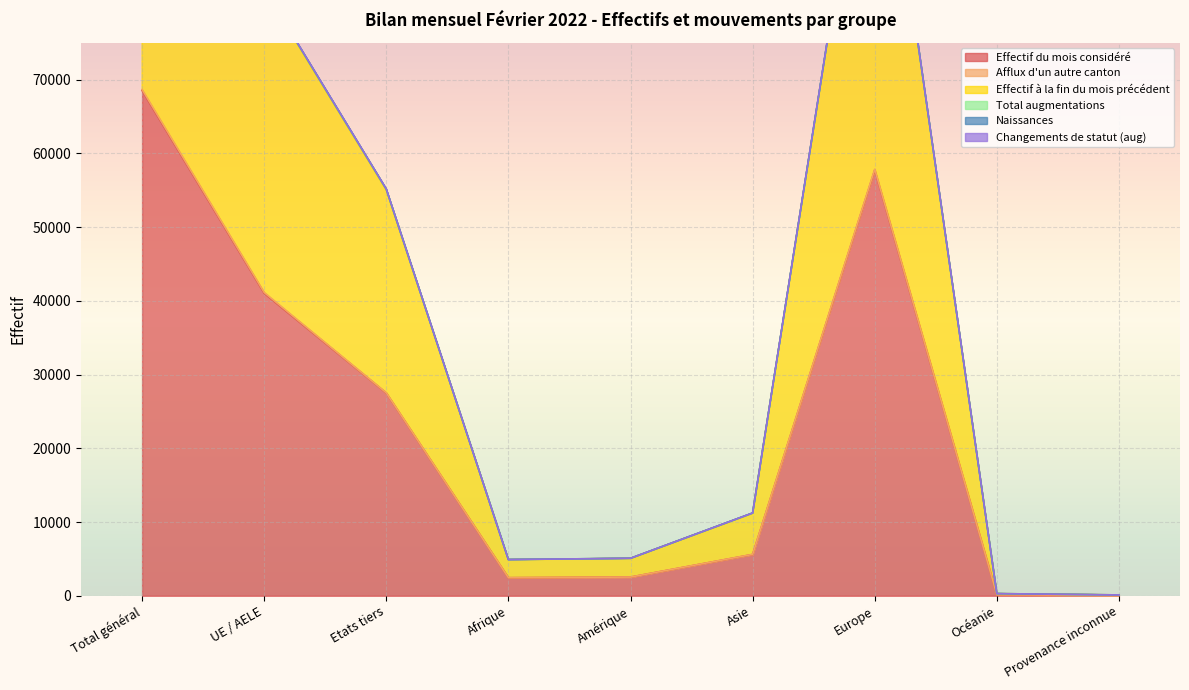

Where does the Total augmentations series first go above 5614?

Total général